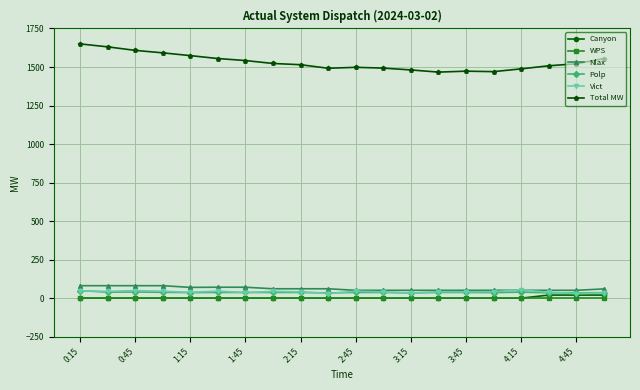

What is the maximum value shown in the chart?

1650